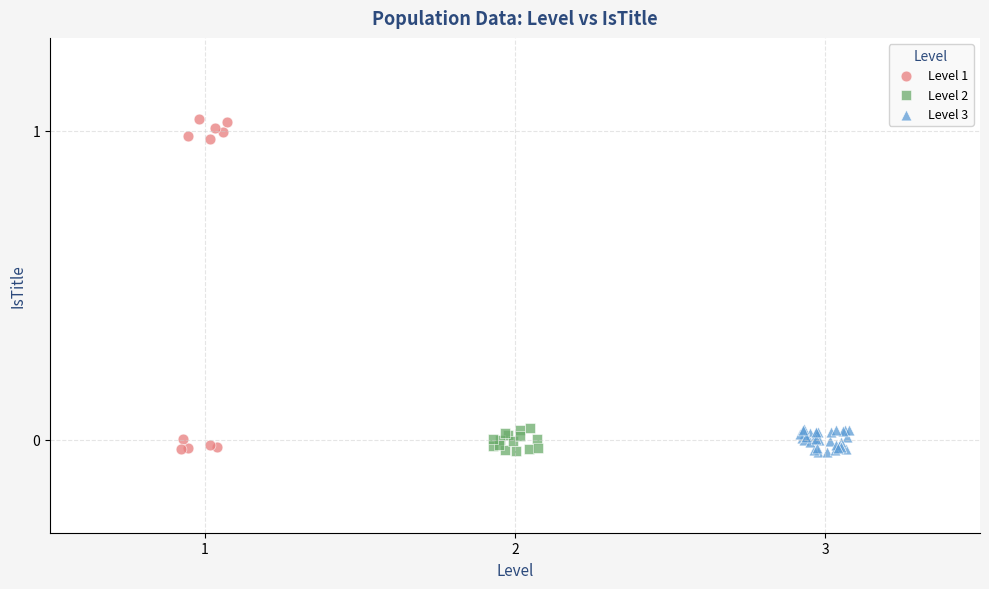

Which series reaches the maximum Y coordinate?

Level 1